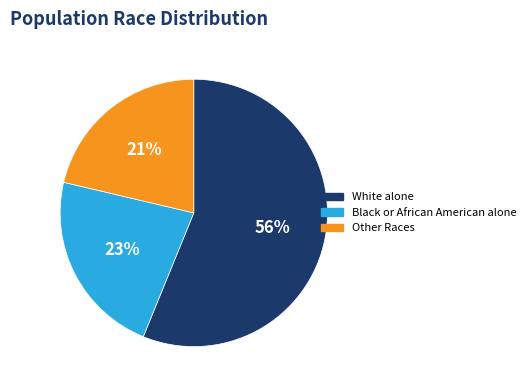

Between Black or African American alone and White alone, which is larger?

White alone